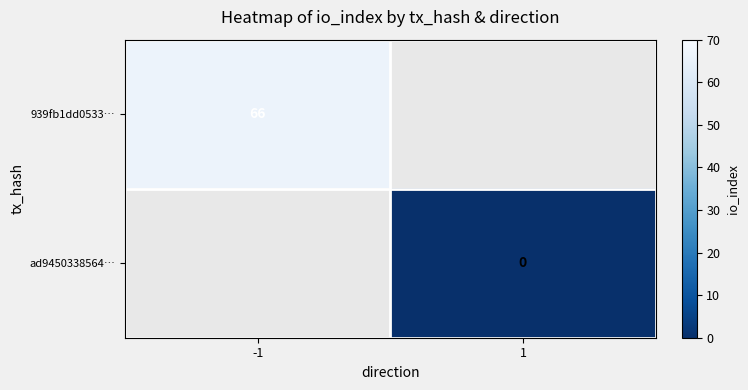

At which label does 939fb1dd0533… reach its minimum?

-1